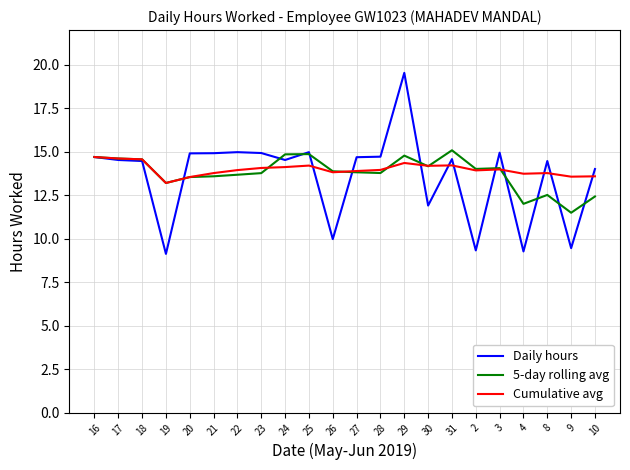

Is the value of Cumulative avg at 19 greater than the value of 5-day rolling avg at 9?

Yes